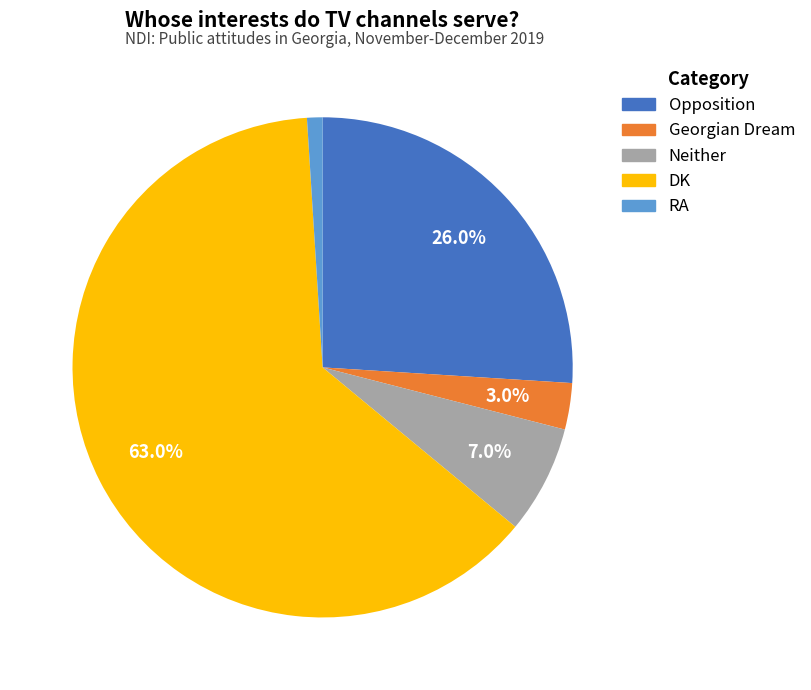

Which has a higher value, Opposition or DK?

DK